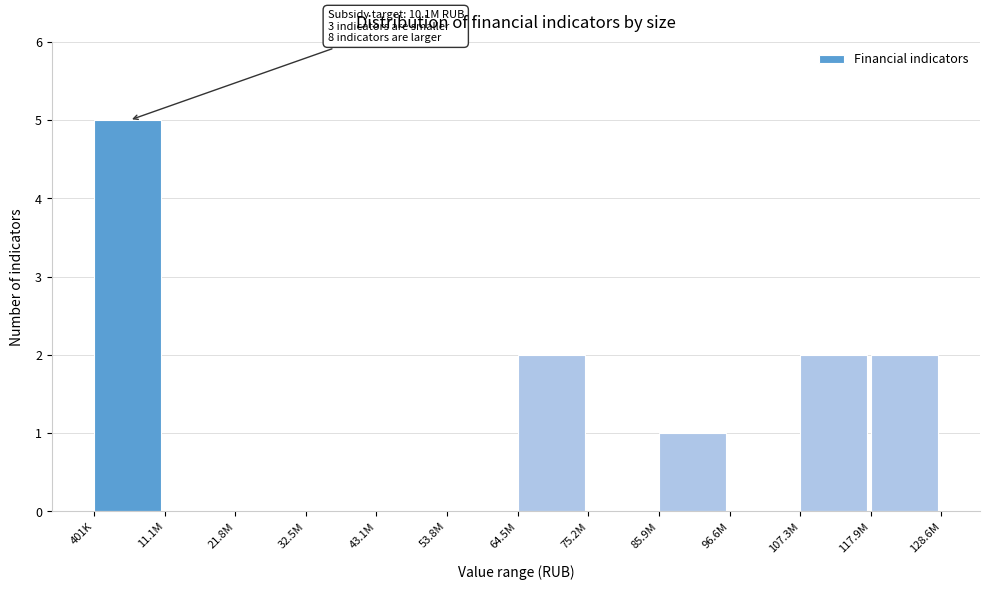

Reading left to right, extract all data points from this chart.

401K=5	11.1M=0	21.8M=0	32.5M=0	43.1M=0	53.8M=0	64.5M=2	75.2M=0	85.9M=1	96.6M=0	107.3M=2	117.9M=2